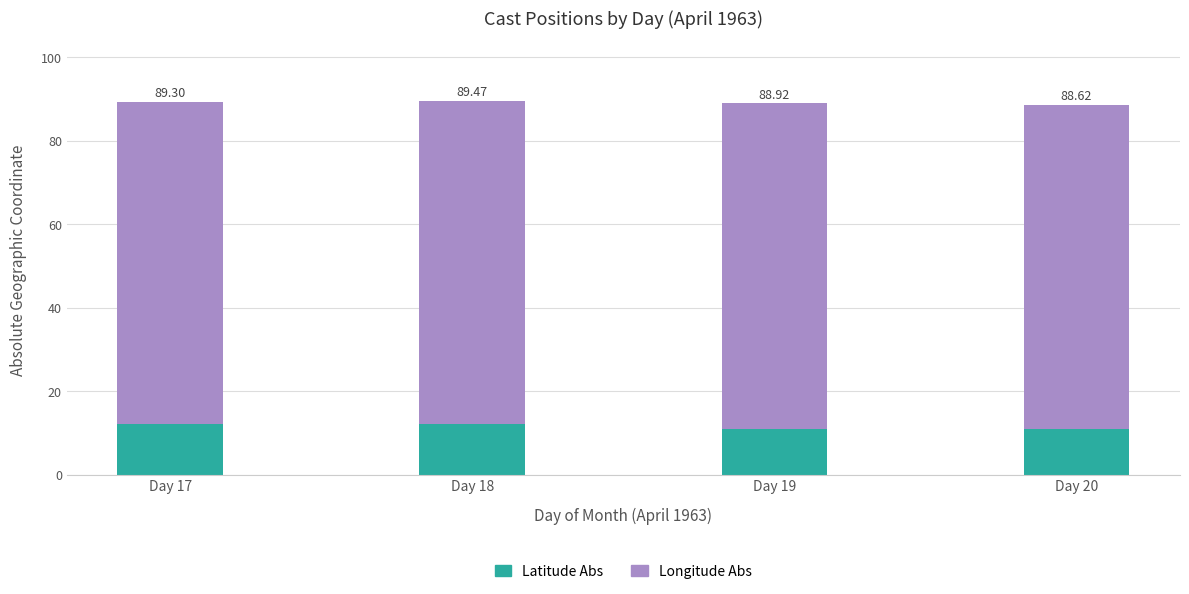

True or false: Longitude Abs has a value of 78.0 at Day 19.

True